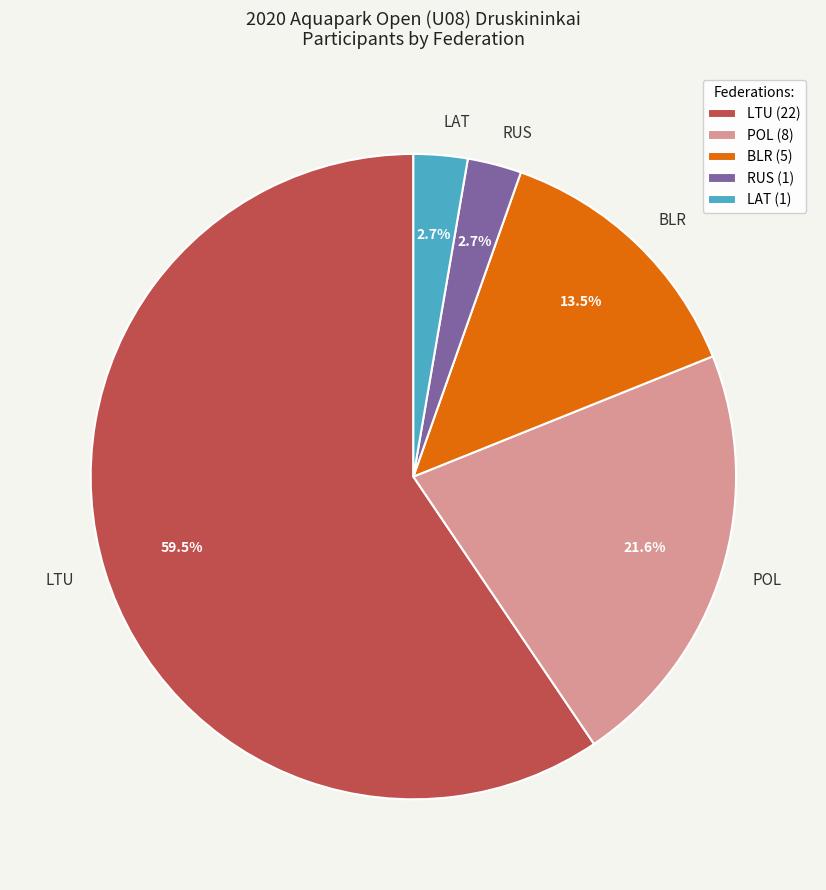

Combined, what portion of the pie is LAT and POL?

24.3%